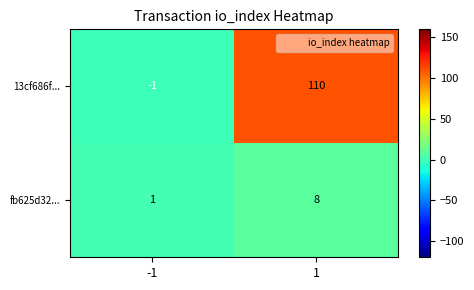

What is the greatest value displayed?

110